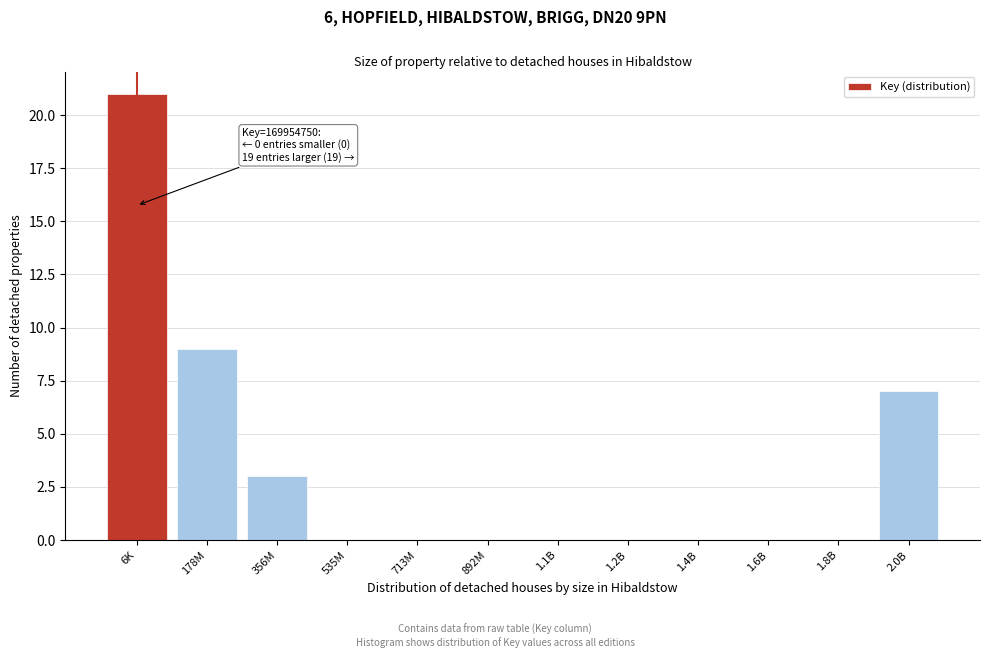

Reading left to right, extract all data points from this chart.

6K=21	178M=9	356M=3	535M=0	713M=0	892M=0	1.1B=0	1.2B=0	1.4B=0	1.6B=0	1.8B=0	2.0B=7